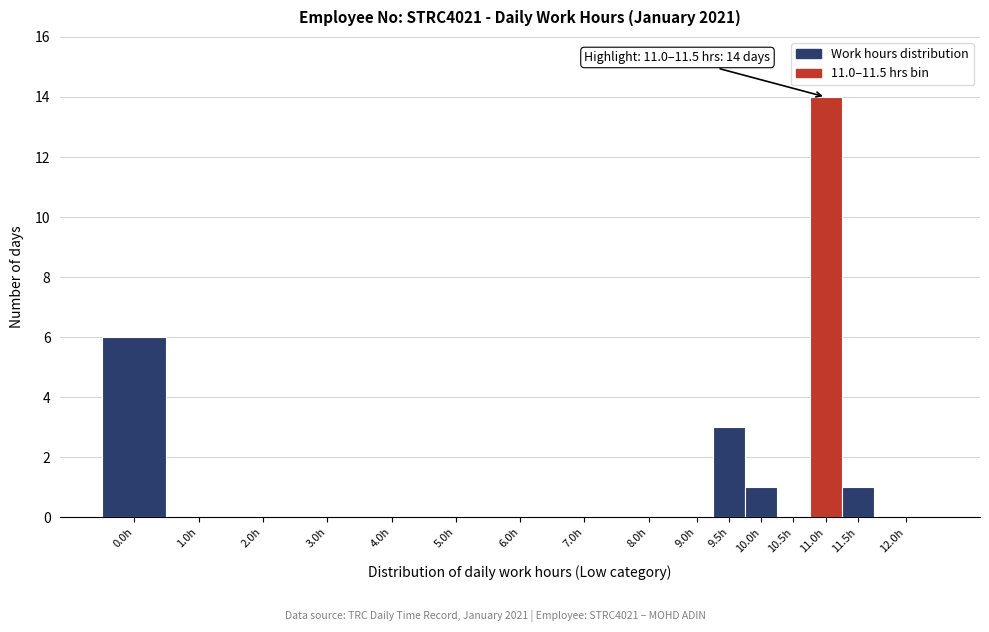

Reading left to right, list all the values displayed in this chart.

0.0h=6	1.0h=0	2.0h=0	3.0h=0	4.0h=0	5.0h=0	6.0h=0	7.0h=0	8.0h=0	9.0h=0	9.5h=3	10.0h=1	10.5h=0	11.0h=14	11.5h=1	12.0h=0